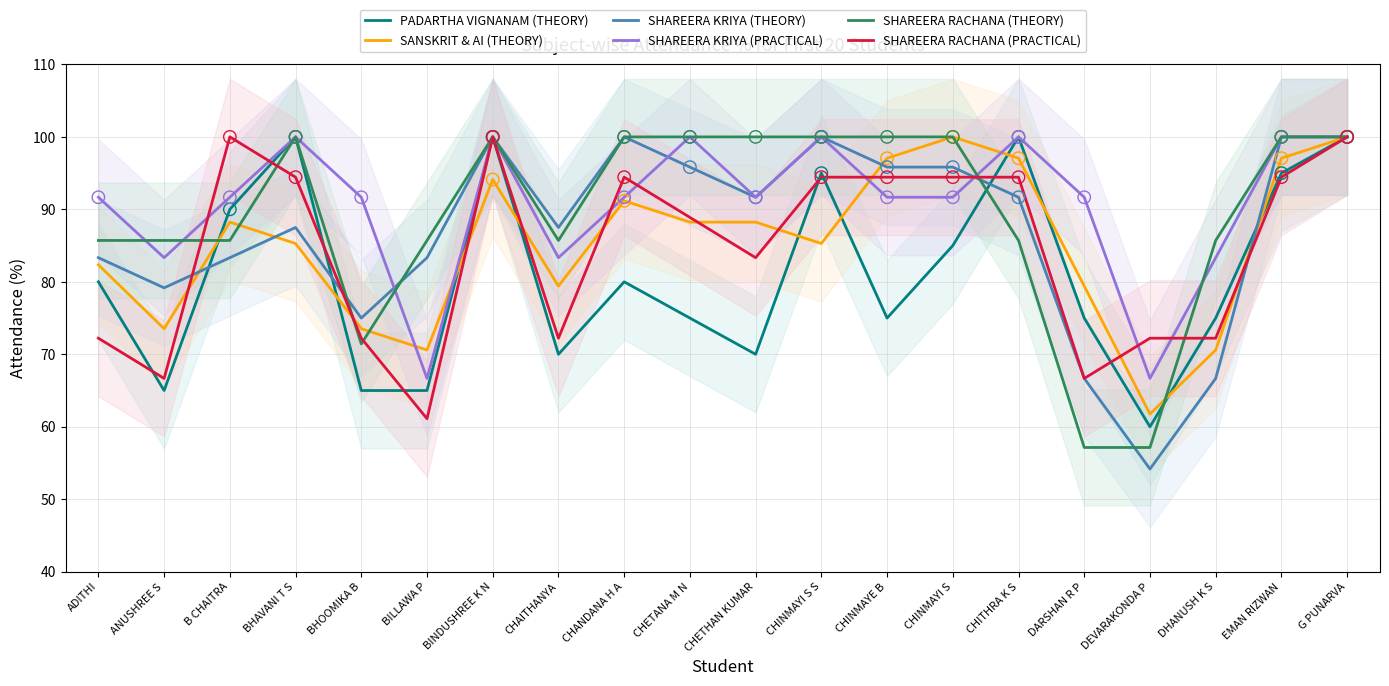

Which series reaches the maximum Y coordinate?

PADARTHA VIGNANAM (THEORY)